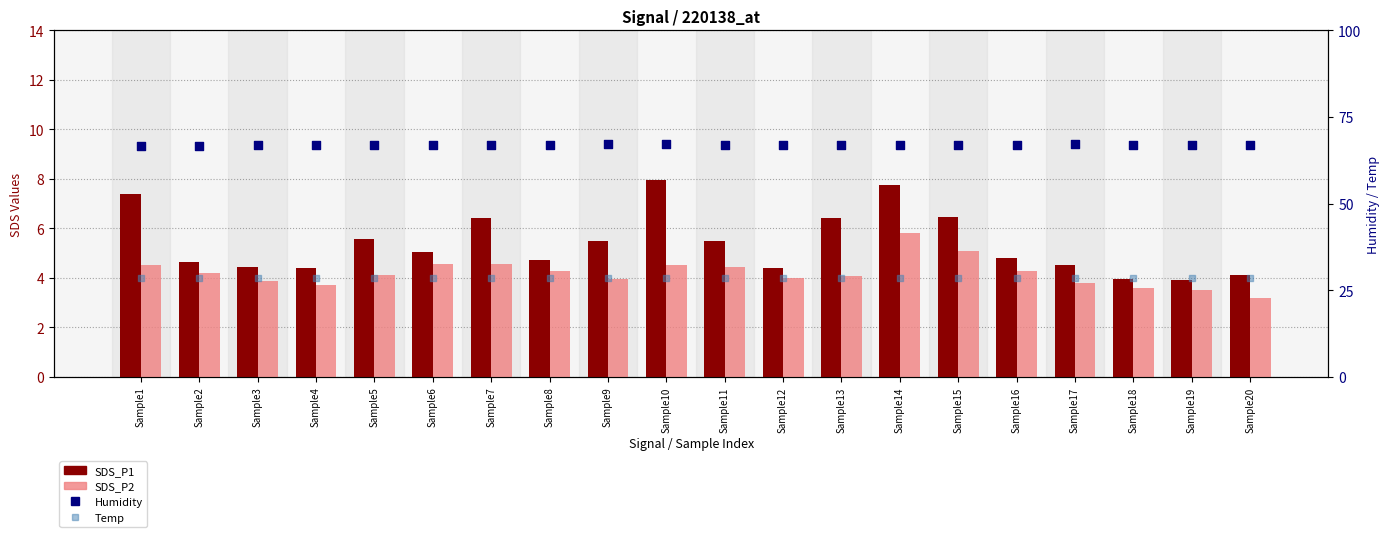

At which category is the sum across all series the highest?

Sample14